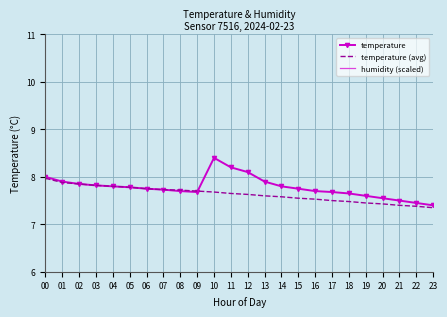

What is the difference between the highest and lowest values at 04?

8.2